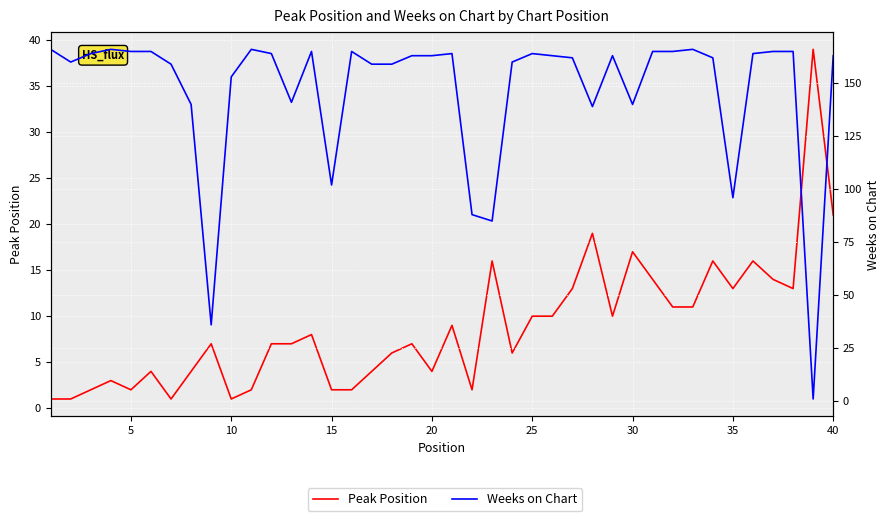

What is the difference between the maximum and second lowest values in the Peak Position series?

38